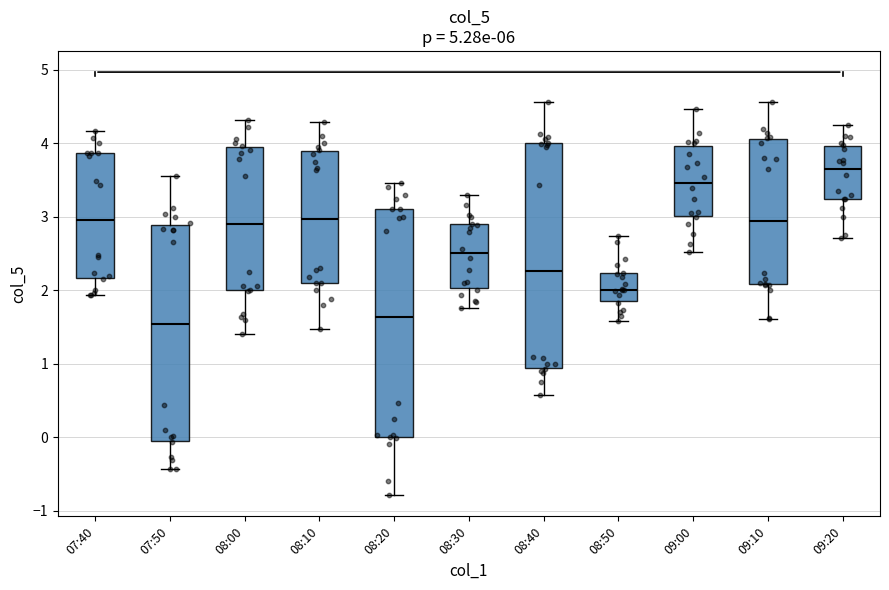

Which box has the highest median line?

09:20